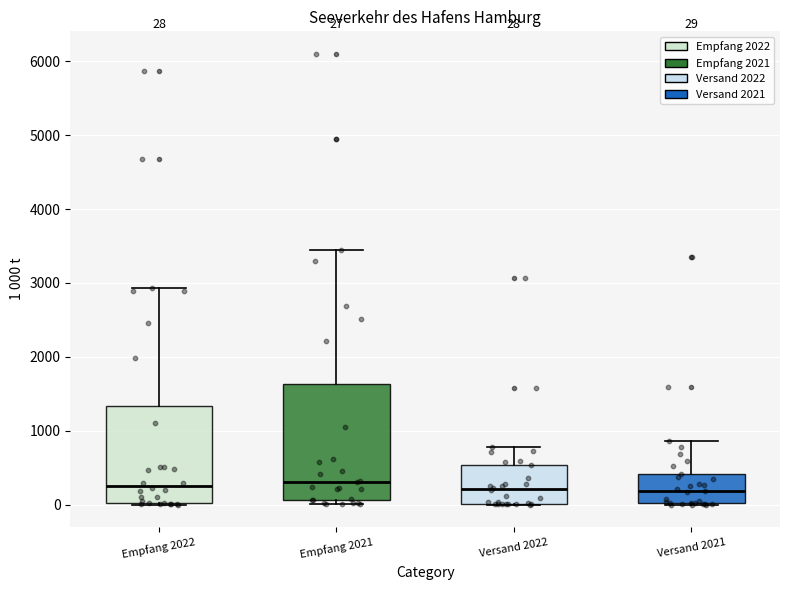

Which box is the tallest, from its lower edge to its upper edge?

Empfang 2021